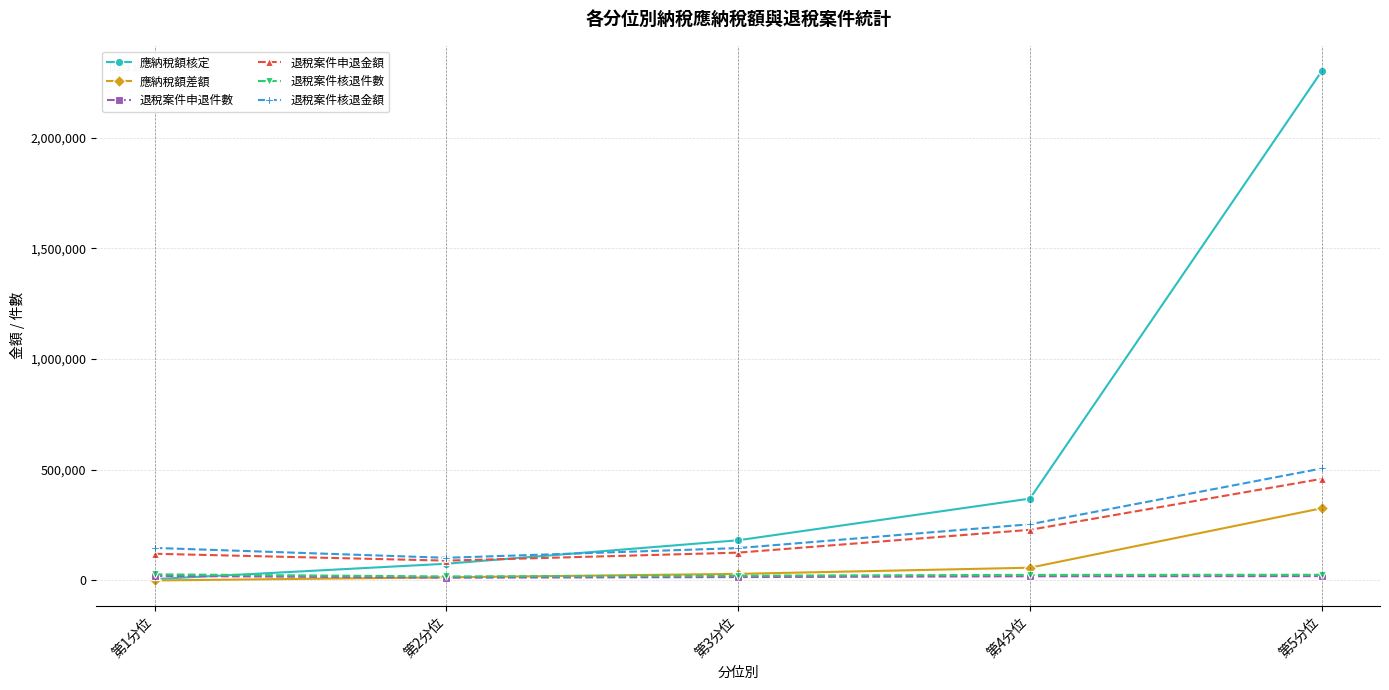

Is the value of 應納稅額核定 at 第5分位 greater than the value of 應納稅額差額 at 第5分位?

Yes